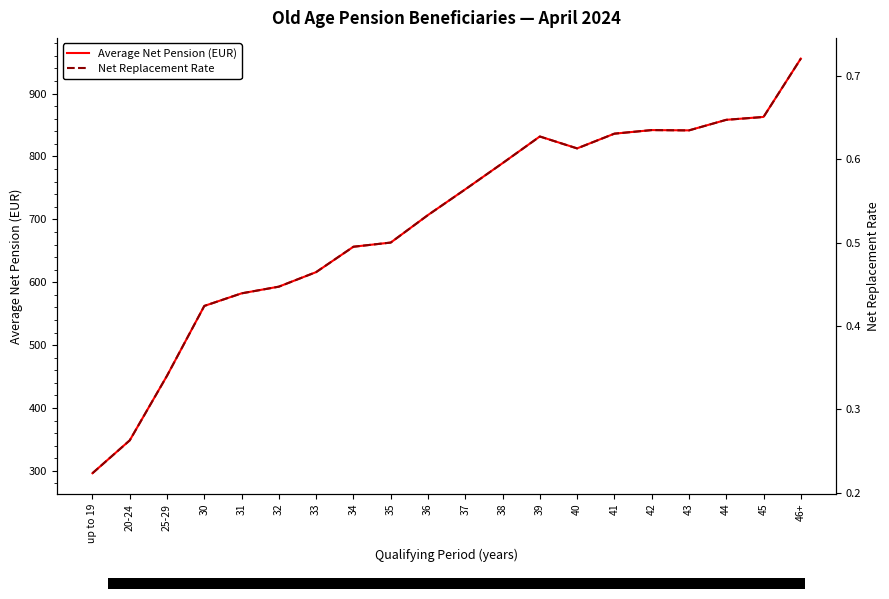

Rank the series by their average value, from highest to lowest.

Average Net Pension (EUR), Net Replacement Rate